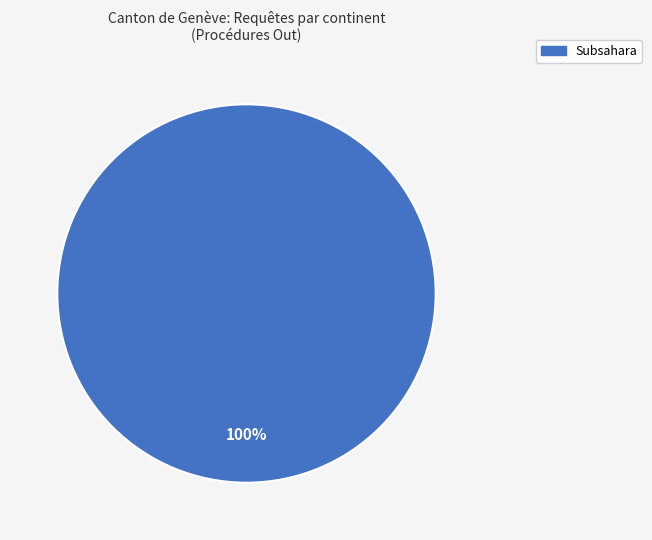

Is there a majority slice in this chart?

Yes